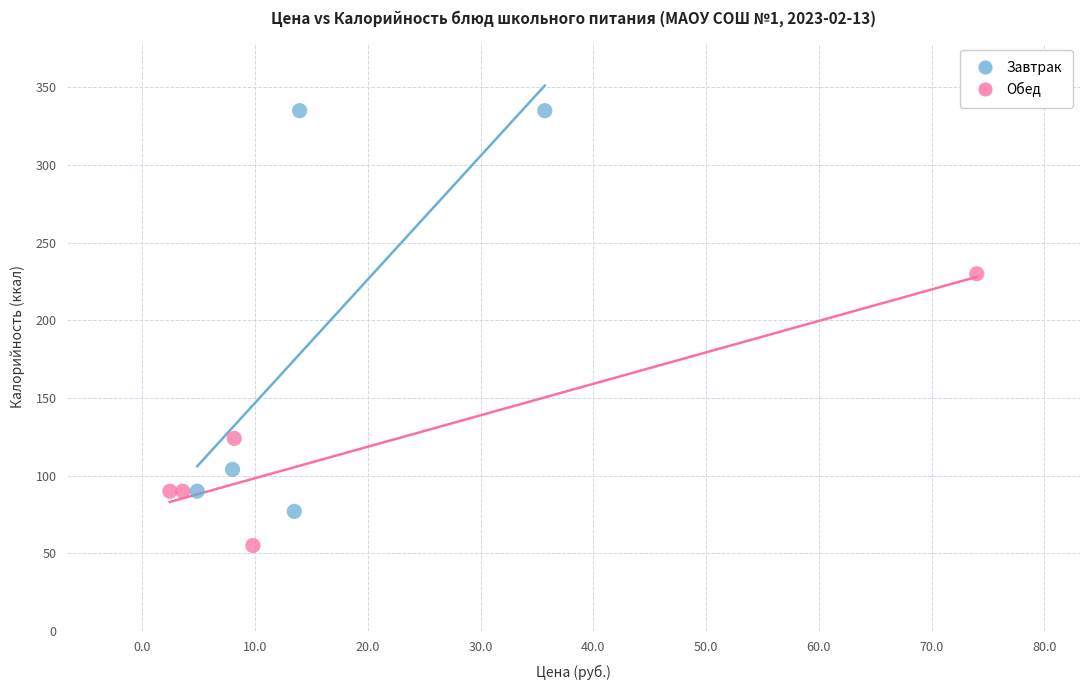

What are all the series names shown in the legend?

Завтрак, Обед